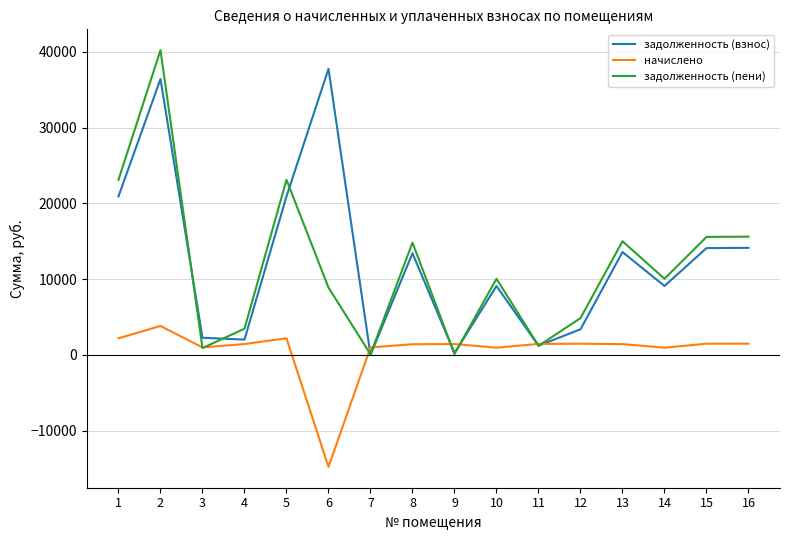

List the series in order of their peak value, highest first.

задолженность (пени), задолженность (взнос), начислено